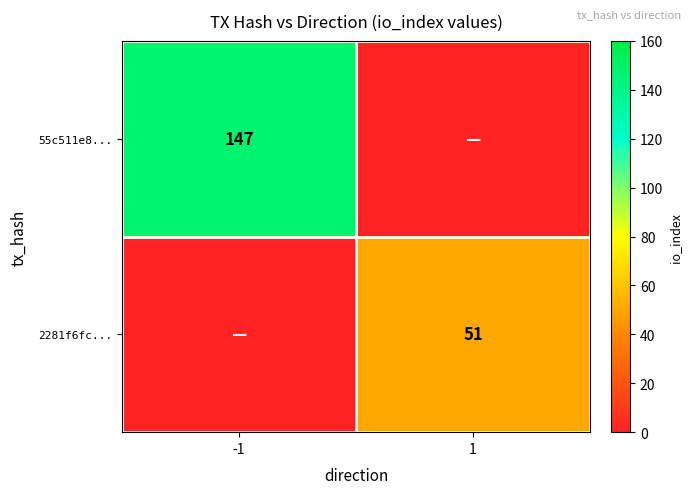

What is the sum of all 55c511e8... values?

147